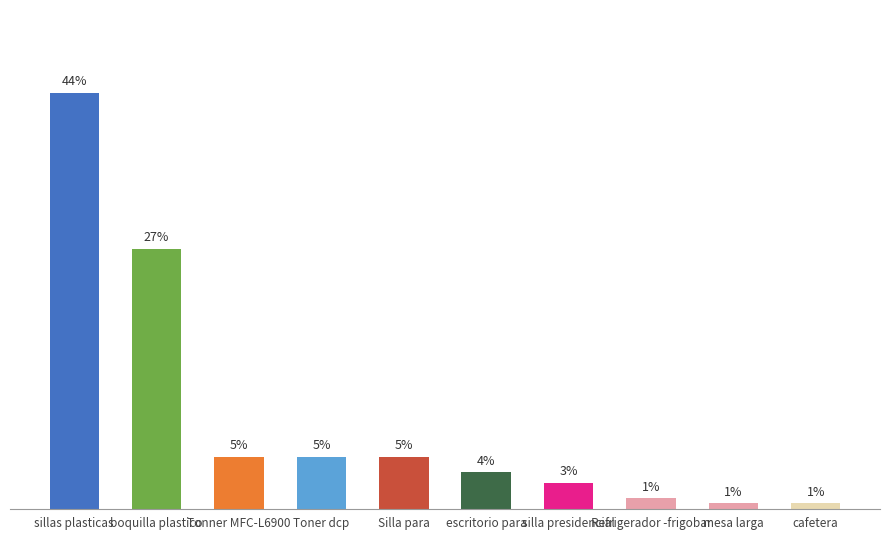

Where is the data nearest to the value 22?

boquilla plastico